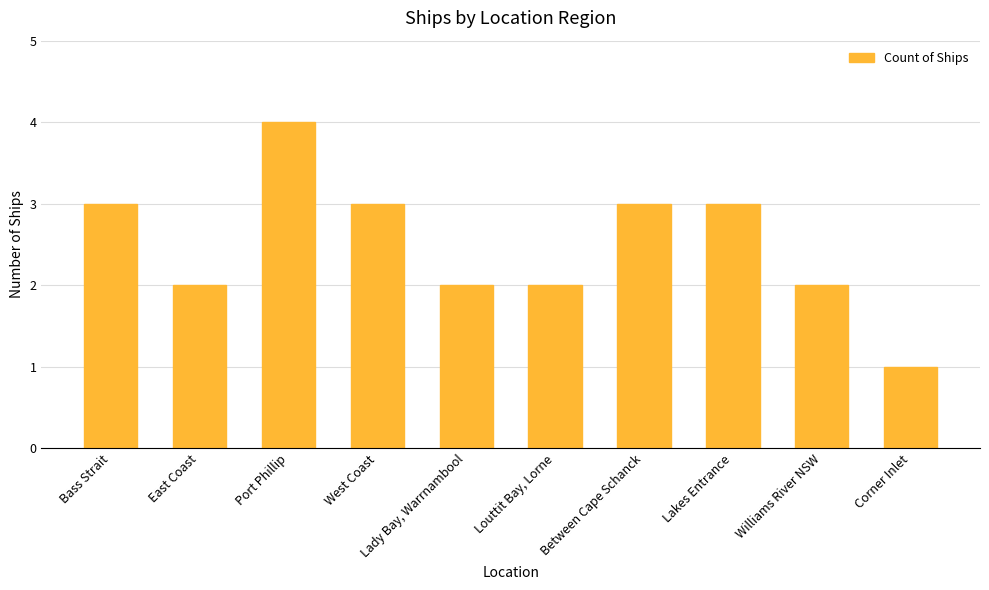

What is the change in value from Port Phillip to Corner Inlet?

-3